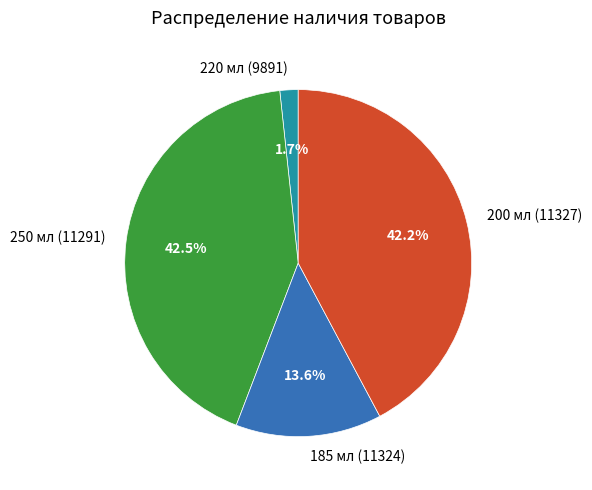

Is 250 мл (11291) the majority of the pie?

No